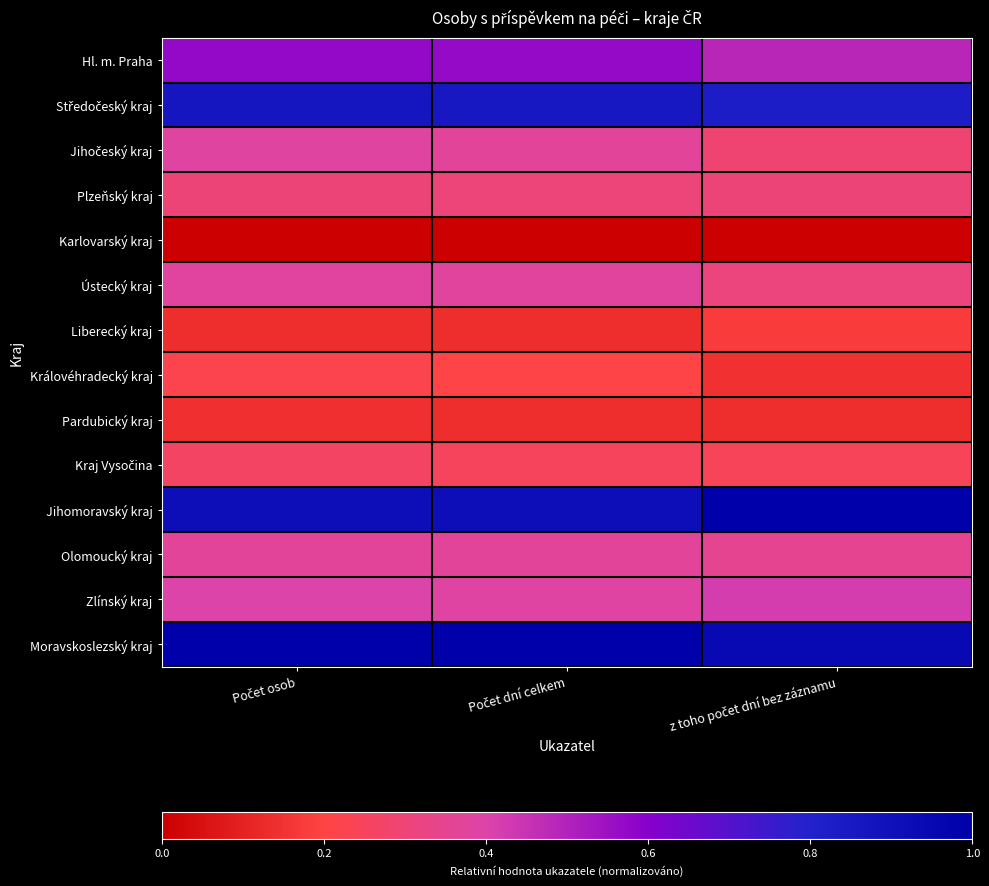

At which category is the sum across all series the highest?

Počet osob